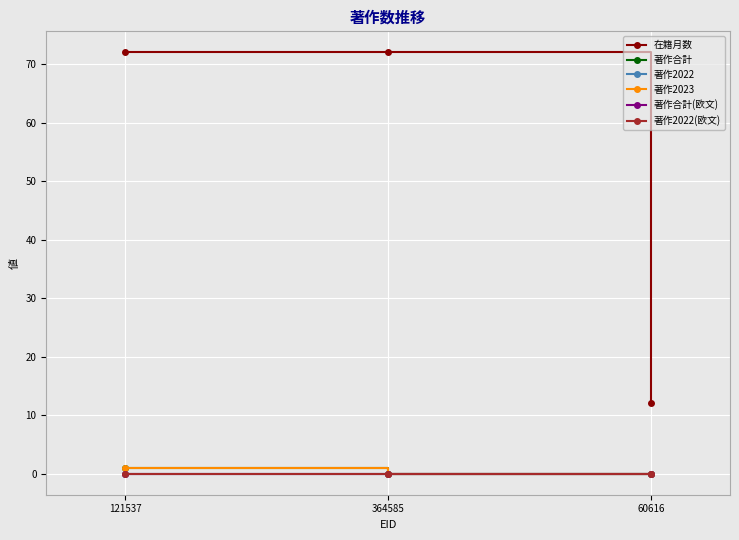

Reading right to left, what are all the values shown in this chart?

在籍月数: 60616=12	364585=72	121537=72
著作合計: 60616=0	364585=0	121537=1
著作2022: 60616=0	364585=0	121537=0
著作2023: 60616=0	364585=0	121537=1
著作合計(欧文): 60616=0	364585=0	121537=0
著作2022(欧文): 60616=0	364585=0	121537=0